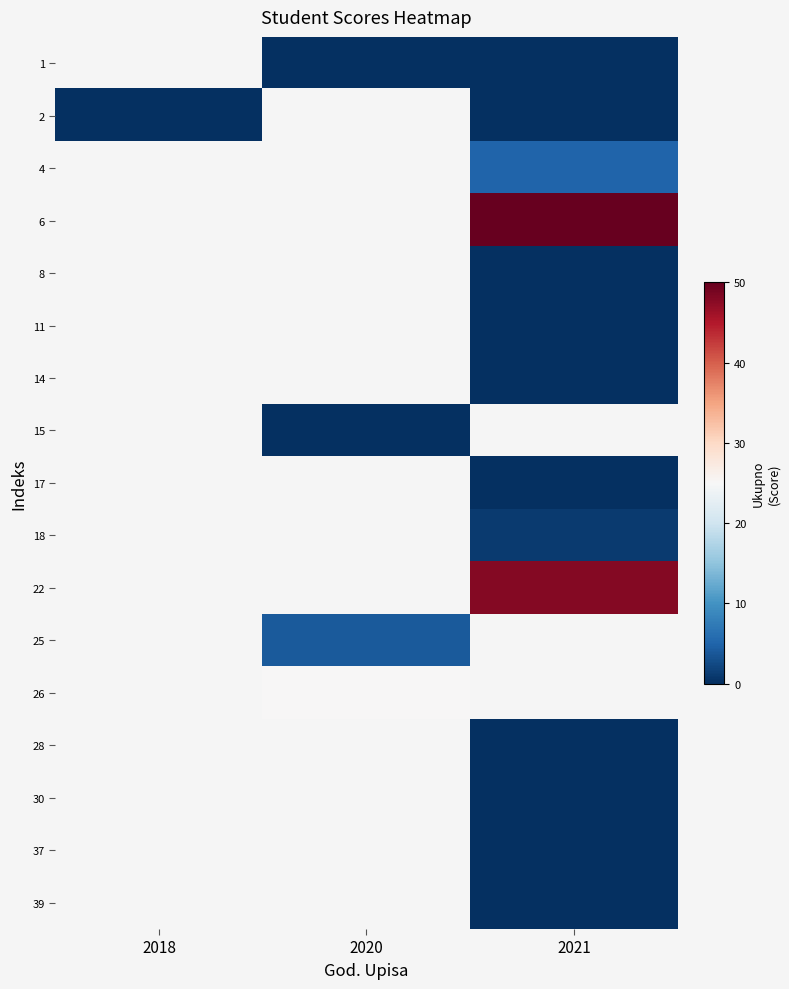

What is the maximum value shown in the chart?

50.0